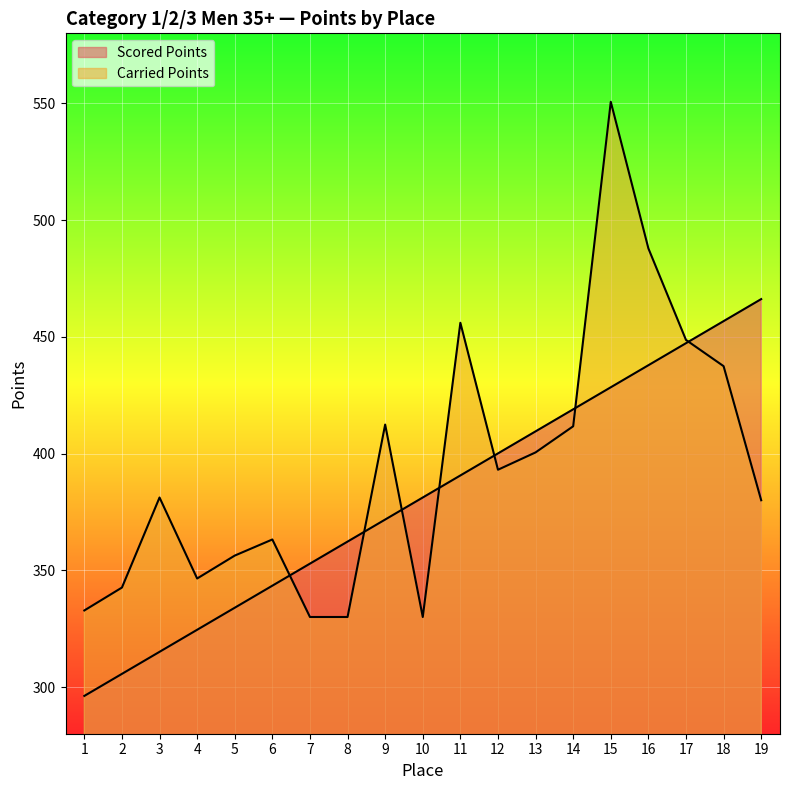

True or false: Carried Points has more than 0 points higher than both neighbors.

True